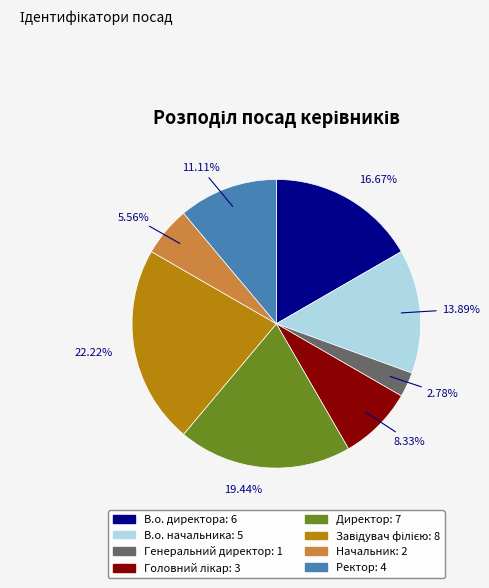

Do Начальник and В.о. начальника together represent more than half of the pie?

No